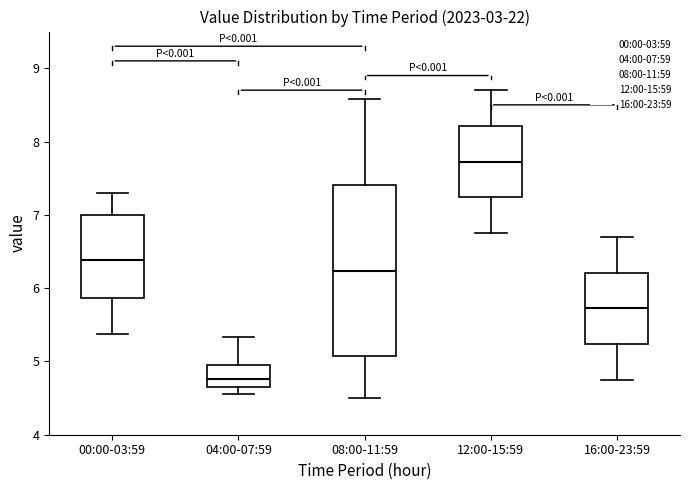

Reading left to right, transcribe this box plot: for each box, give where its median line is, the range the box spans, and where its two whiskers end, as read against the y-axis. The values are not printed on the chart, so give them approximately, as read against the axis.

00:00-03:59: median 6.4, box 5.9 to 7.0, whiskers 5.4 to 7.3
04:00-07:59: median 4.8, box 4.7 to 5.0, whiskers 4.6 to 5.3
08:00-11:59: median 6.2, box 5.1 to 7.4, whiskers 4.5 to 8.6
12:00-15:59: median 7.7, box 7.2 to 8.2, whiskers 6.8 to 8.7
16:00-23:59: median 5.7, box 5.2 to 6.2, whiskers 4.8 to 6.7